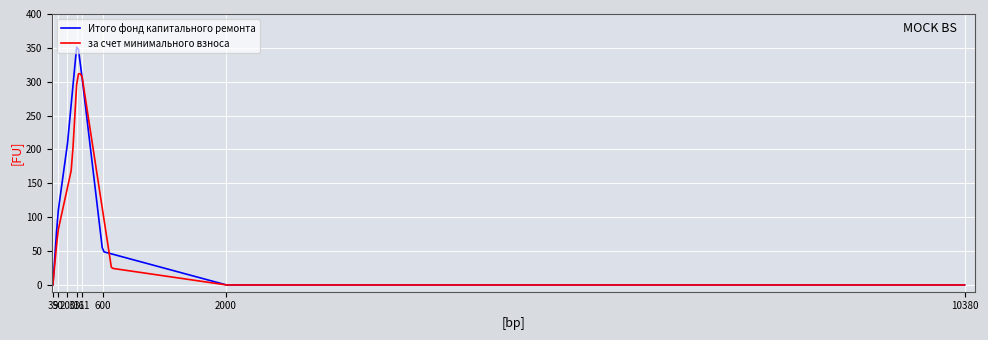

How many lines are shown in the chart?

2